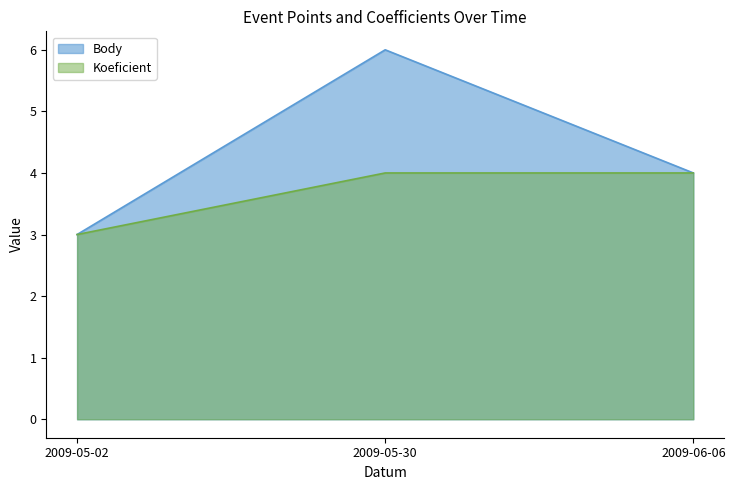

Between 2009-06-06 and 2009-05-30, which is larger?

2009-05-30